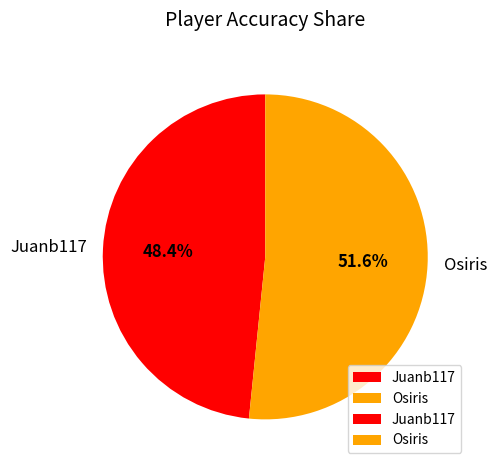

Which category has the smallest portion of the pie?

Juanb117